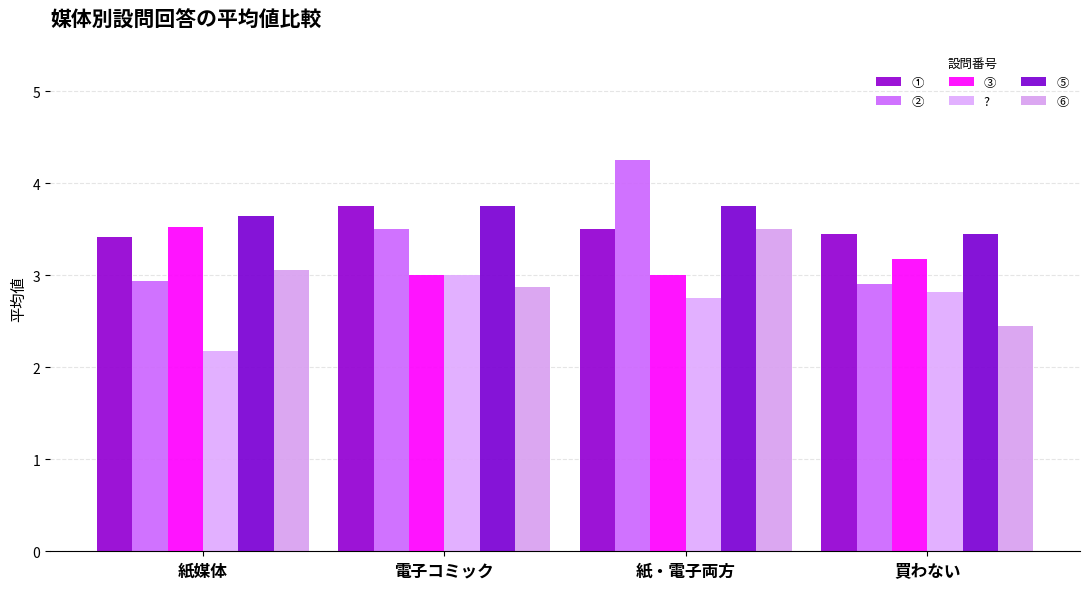

At which category does the chart reach its peak across all series?

紙・電子両方